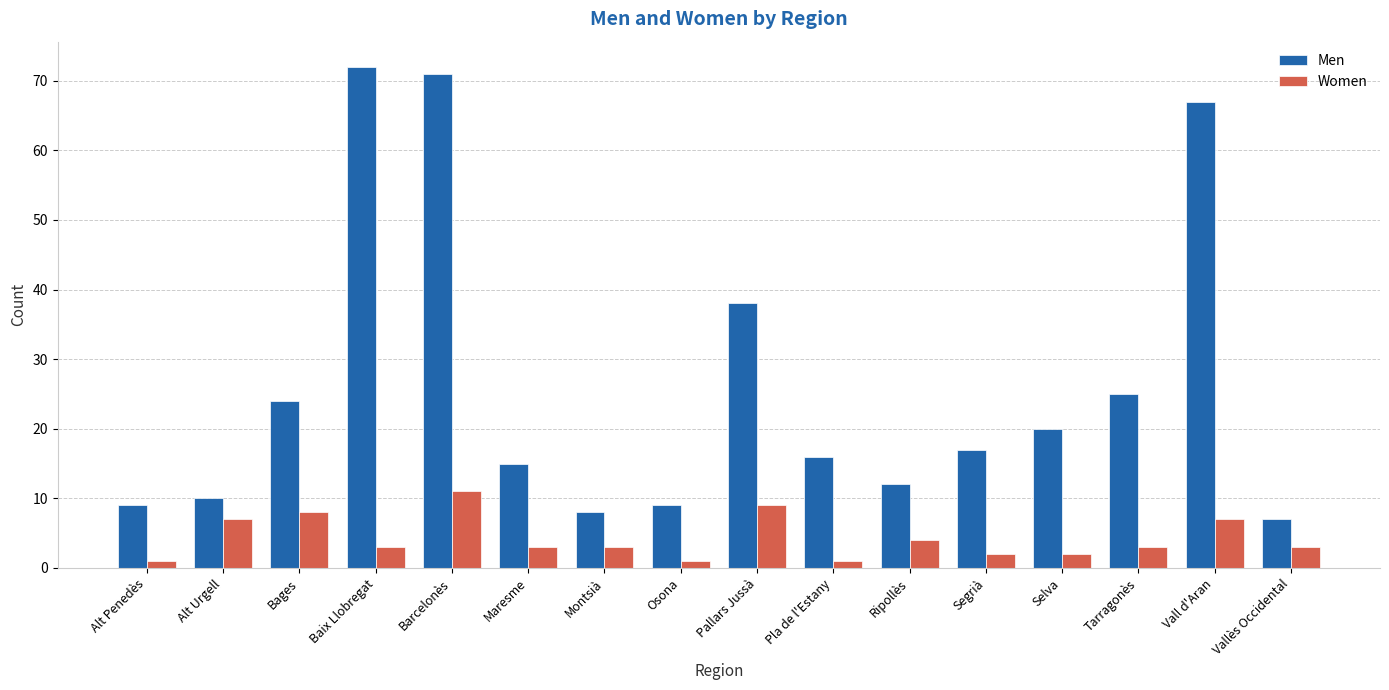

What is the spread (max minus min) of values at Ripollès?

8